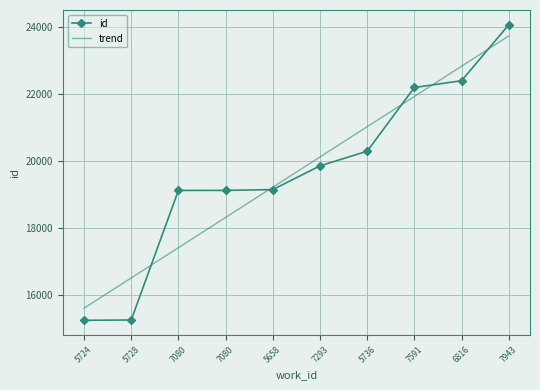

What are all the series names shown in the legend?

id, trend